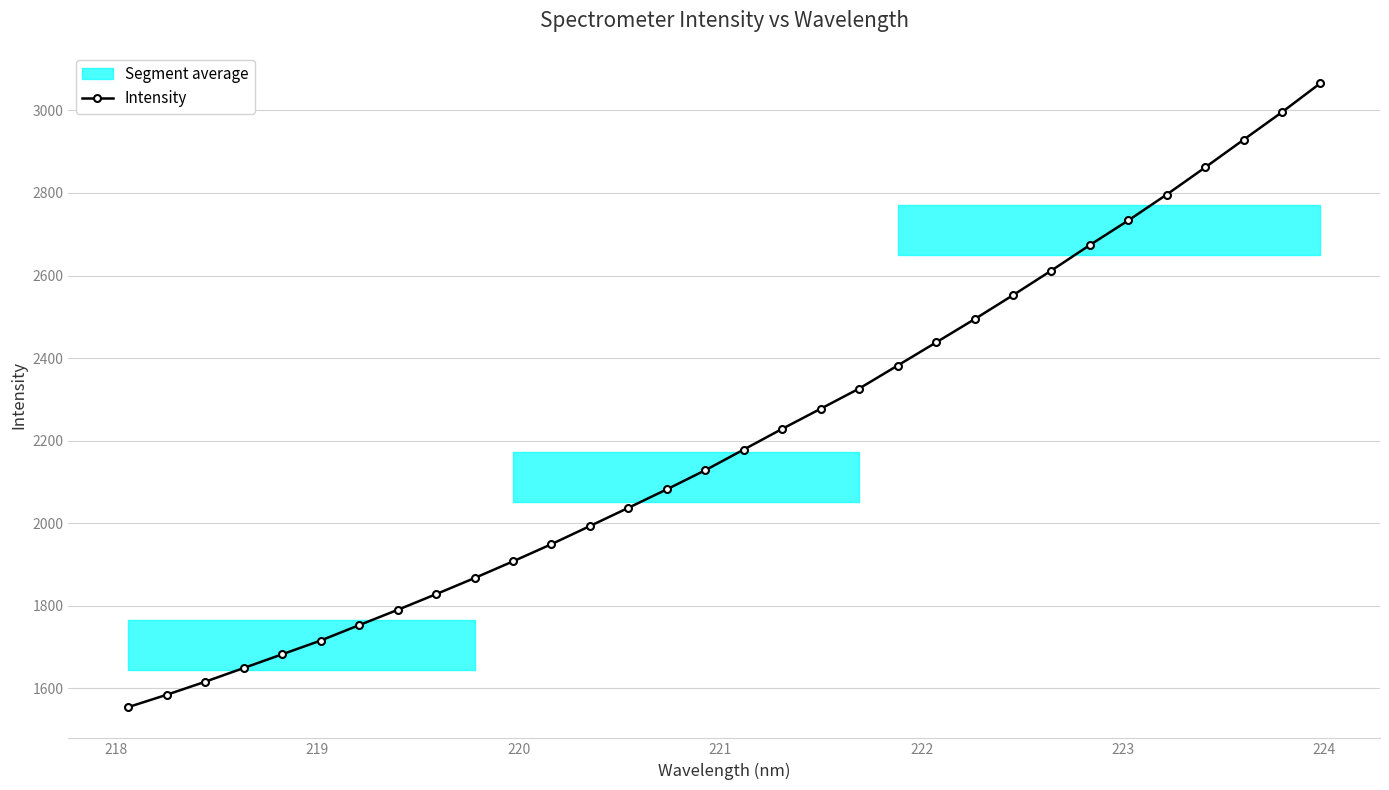

What is the value of the Intensity point at the 3rd from the left?

1616.1